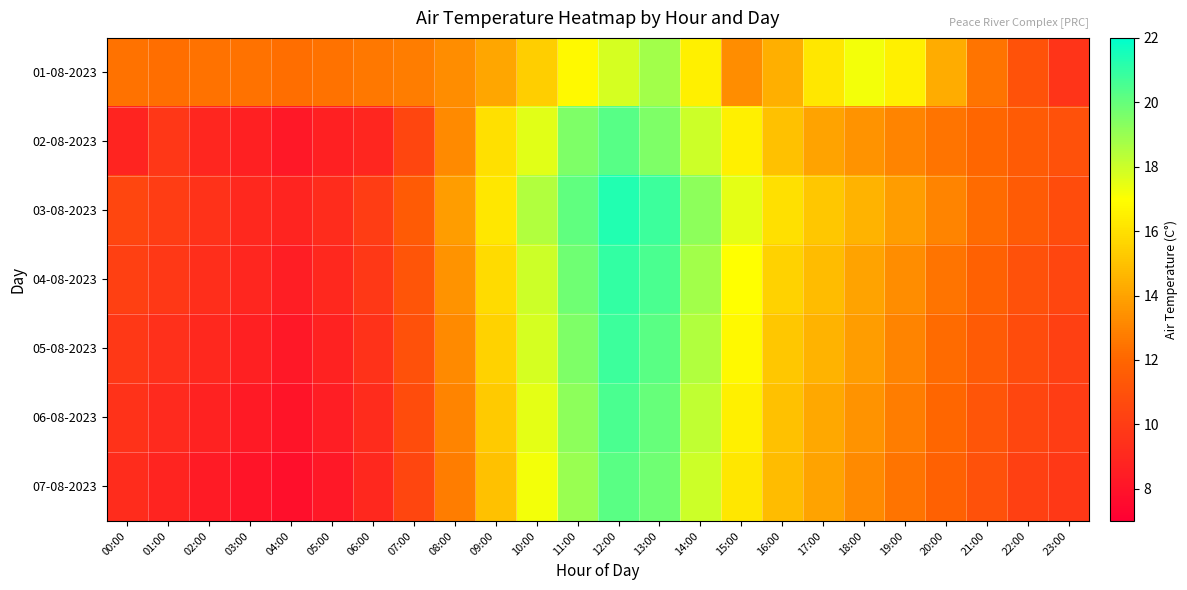

Reading left to right, extract all data points from this chart.

01-08-2023: 00:00=12.4	01:00=12.3	02:00=12.4	03:00=12.4	04:00=12.3	05:00=12.4	06:00=12.6	07:00=12.8	08:00=13.3	09:00=14.1	10:00=15.4	11:00=16.8	12:00=17.8	13:00=18.8	14:00=16.5	15:00=13.3	16:00=14.4	17:00=16.2	18:00=17.2	19:00=16.5	20:00=14.3	21:00=12.5	22:00=11.1	23:00=9.6
02-08-2023: 00:00=8.8	01:00=9.7	02:00=8.9	03:00=8.6	04:00=8.2	05:00=8.6	06:00=8.9	07:00=10.5	08:00=13.2	09:00=16.0	10:00=17.6	11:00=19.5	12:00=20.3	13:00=19.5	14:00=18.0	15:00=16.5	16:00=15.0	17:00=14.0	18:00=13.5	19:00=13.0	20:00=12.5	21:00=12.0	22:00=11.5	23:00=11.0
03-08-2023: 00:00=10.5	01:00=10.0	02:00=9.5	03:00=9.0	04:00=8.8	05:00=9.2	06:00=10.0	07:00=11.5	08:00=13.8	09:00=16.2	10:00=18.5	11:00=20.1	12:00=21.3	13:00=20.8	14:00=19.2	15:00=17.5	16:00=16.0	17:00=15.2	18:00=14.5	19:00=13.8	20:00=13.0	21:00=12.2	22:00=11.5	23:00=10.8
04-08-2023: 00:00=10.2	01:00=9.8	02:00=9.3	03:00=8.9	04:00=8.5	05:00=9.0	06:00=9.8	07:00=11.2	08:00=13.5	09:00=15.8	10:00=18.0	11:00=19.8	12:00=21.0	13:00=20.5	14:00=18.8	15:00=17.0	16:00=15.5	17:00=14.8	18:00=14.0	19:00=13.3	20:00=12.5	21:00=11.8	22:00=11.0	23:00=10.5
05-08-2023: 00:00=9.8	01:00=9.4	02:00=9.0	03:00=8.6	04:00=8.2	05:00=8.7	06:00=9.5	07:00=11.0	08:00=13.2	09:00=15.5	10:00=17.8	11:00=19.5	12:00=20.8	13:00=20.2	14:00=18.5	15:00=16.8	16:00=15.2	17:00=14.5	18:00=13.8	19:00=13.0	20:00=12.2	21:00=11.5	22:00=10.8	23:00=10.2
06-08-2023: 00:00=9.5	01:00=9.1	02:00=8.7	03:00=8.3	04:00=8.0	05:00=8.5	06:00=9.2	07:00=10.8	08:00=13.0	09:00=15.3	10:00=17.5	11:00=19.2	12:00=20.5	13:00=20.0	14:00=18.2	15:00=16.5	16:00=15.0	17:00=14.2	18:00=13.5	19:00=12.8	20:00=12.0	21:00=11.2	22:00=10.5	23:00=10.0
07-08-2023: 00:00=9.2	01:00=8.8	02:00=8.4	03:00=8.0	04:00=7.8	05:00=8.2	06:00=9.0	07:00=10.5	08:00=12.8	09:00=15.0	10:00=17.2	11:00=19.0	12:00=20.2	13:00=19.8	14:00=18.0	15:00=16.2	16:00=14.8	17:00=14.0	18:00=13.2	19:00=12.5	20:00=11.8	21:00=11.0	22:00=10.2	23:00=9.8